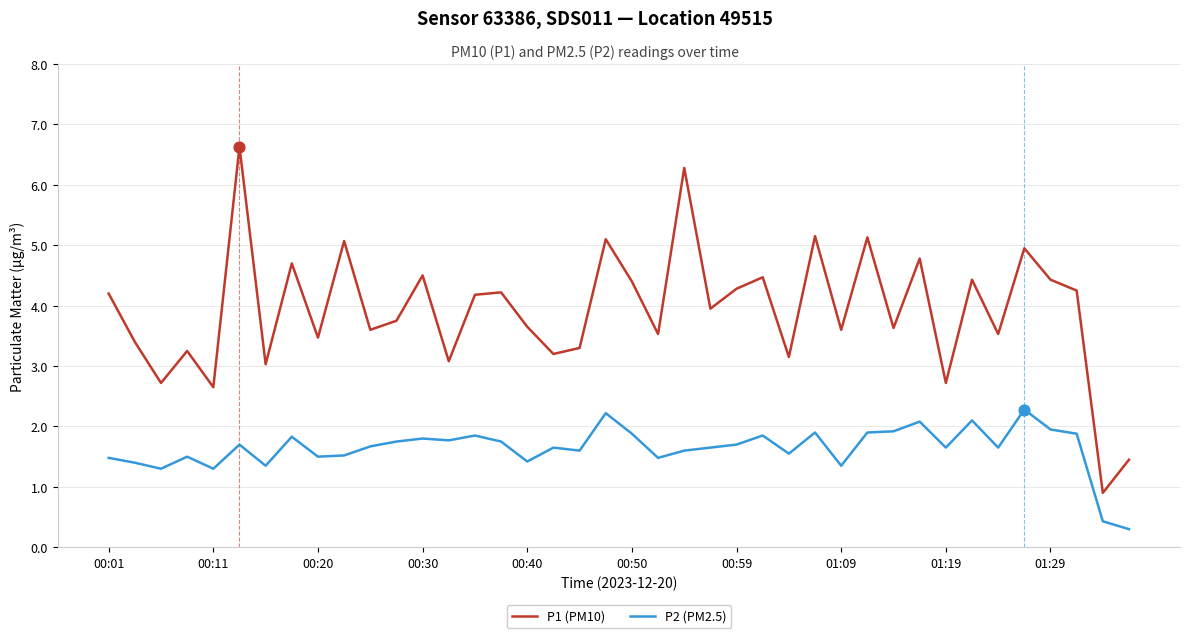

True or false: P1 (PM10) and P2 (PM2.5) intersect in this chart.

False